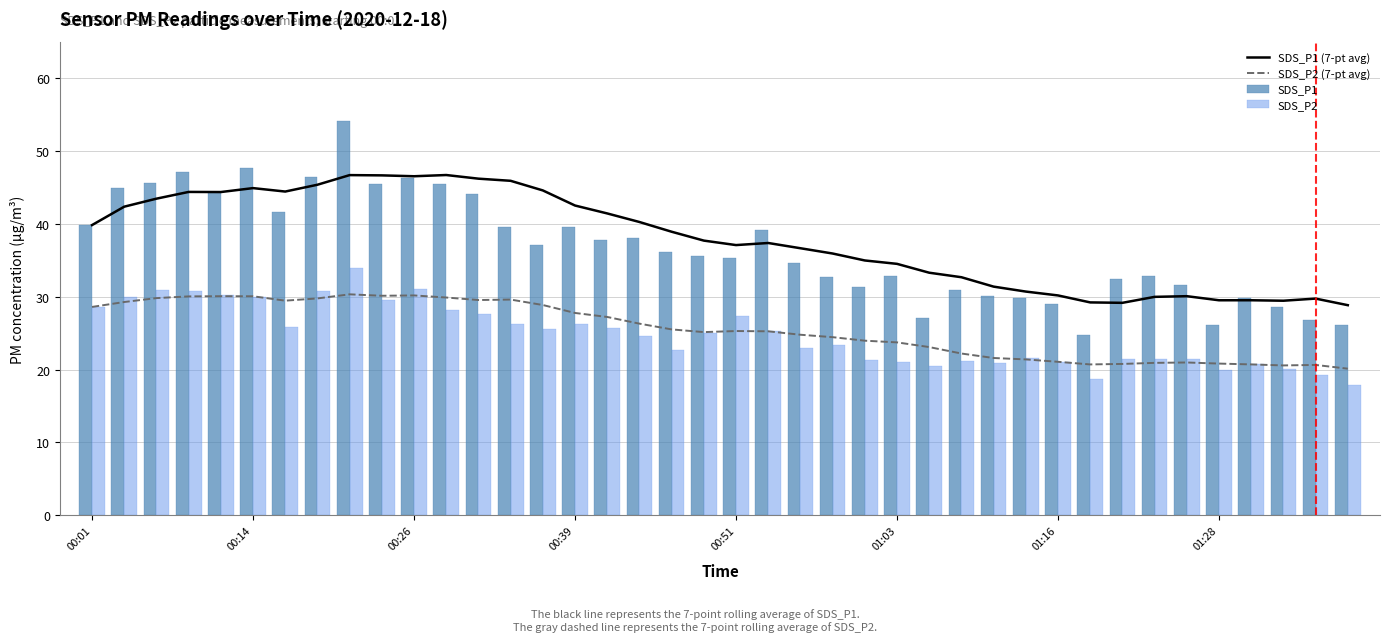

Is it true that SDS_P1 (7-pt avg) equals 19.9 at 01:16?

False